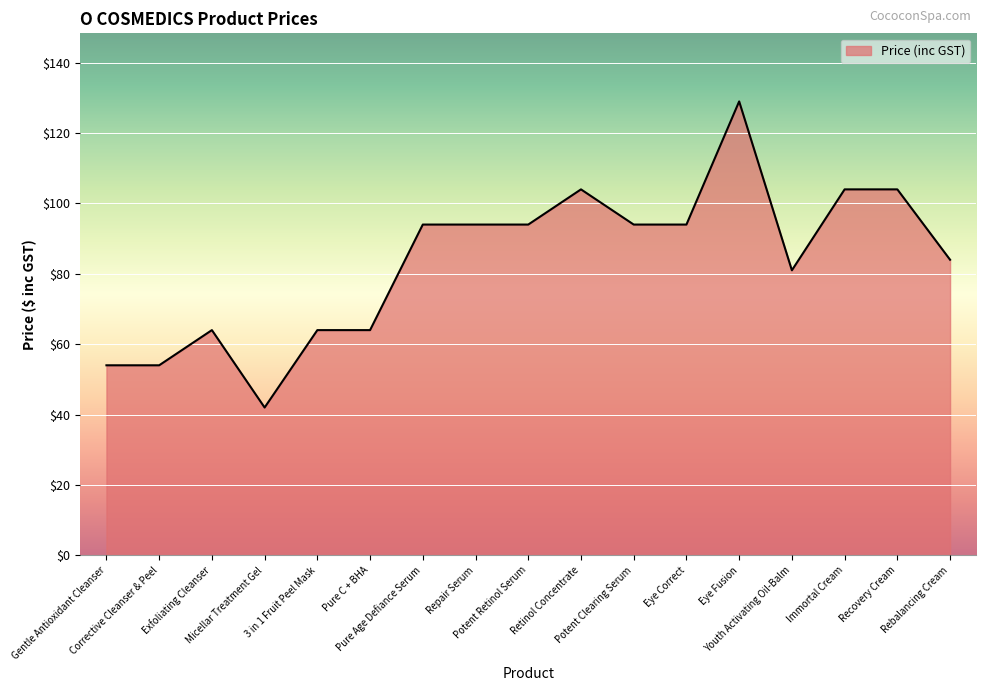

What is the sum of all values?

1418